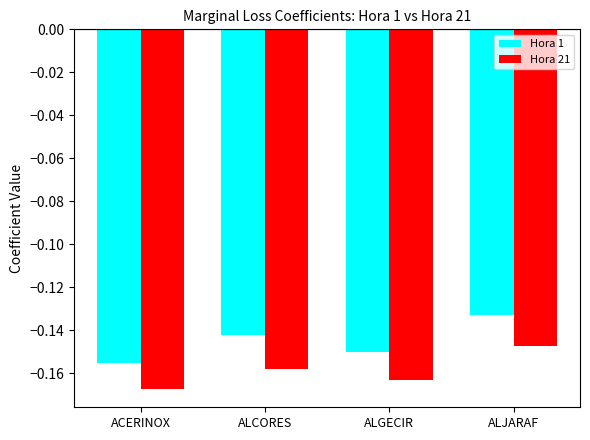

Is it true that Hora 1 equals -0.2 at ALJARAF?

False